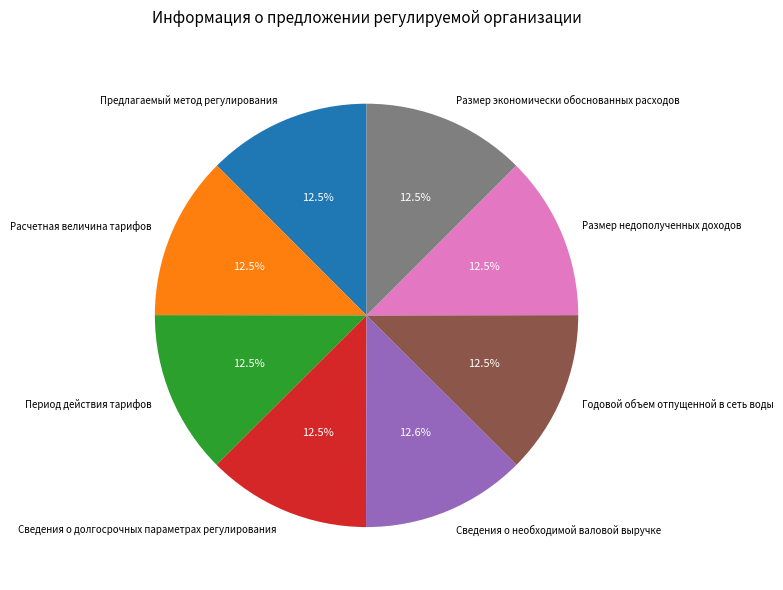

What percentage do Годовой объем отпущенной в сеть воды and Сведения о долгосрочных параметрах регулирования together represent?

25.0%